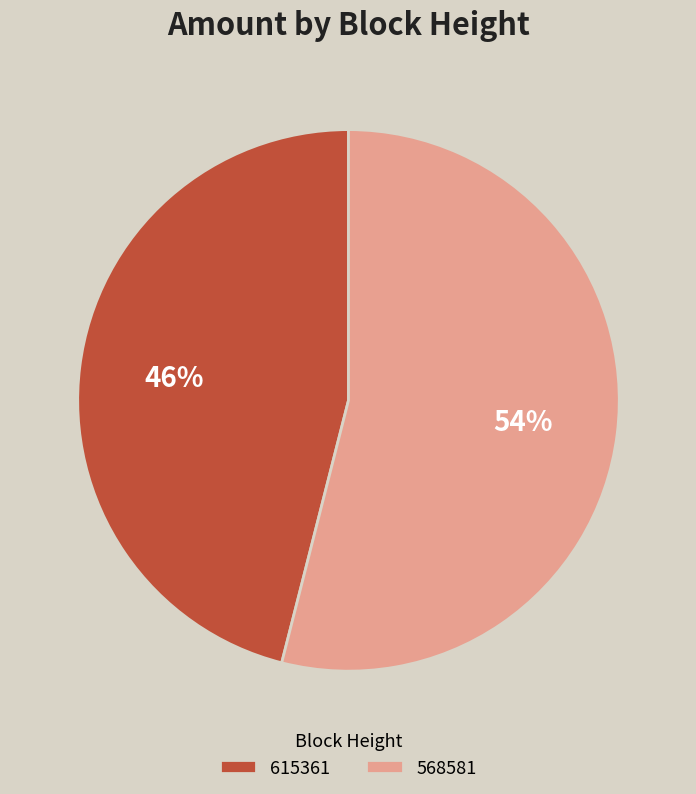

What is the largest slice in the pie chart?

568581